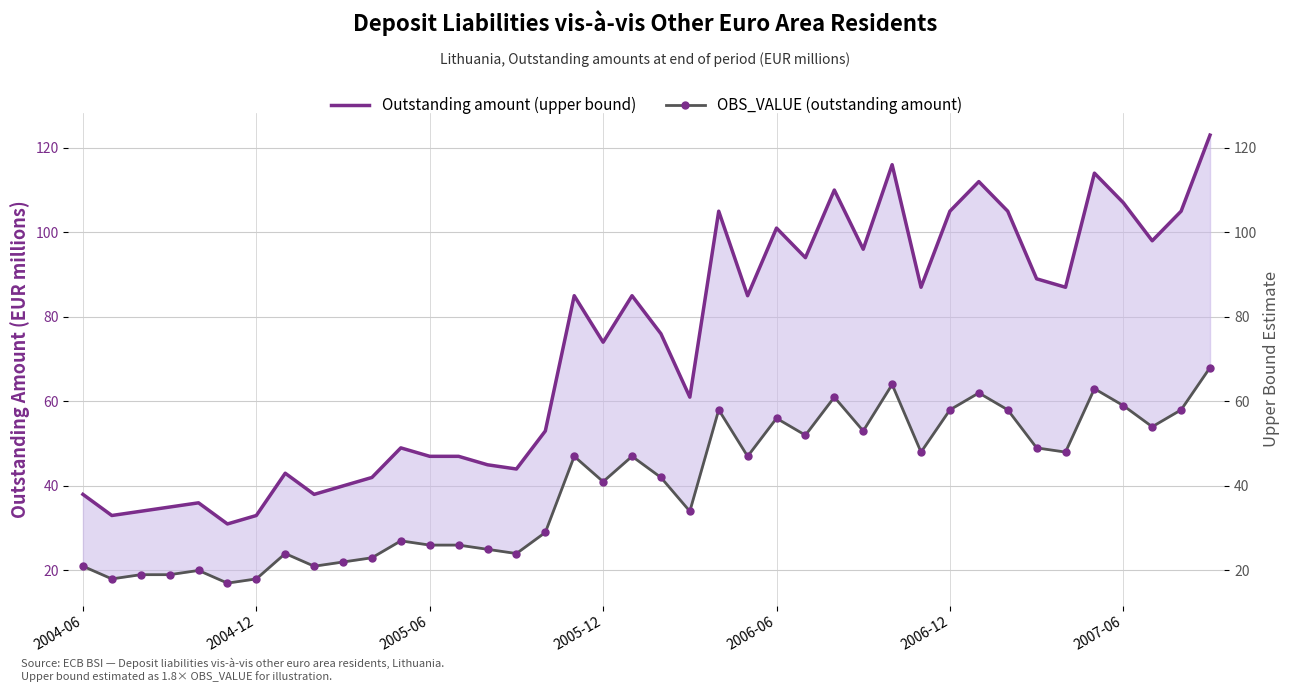

Between 2005-12 and 2005-06, which is larger?

2005-12